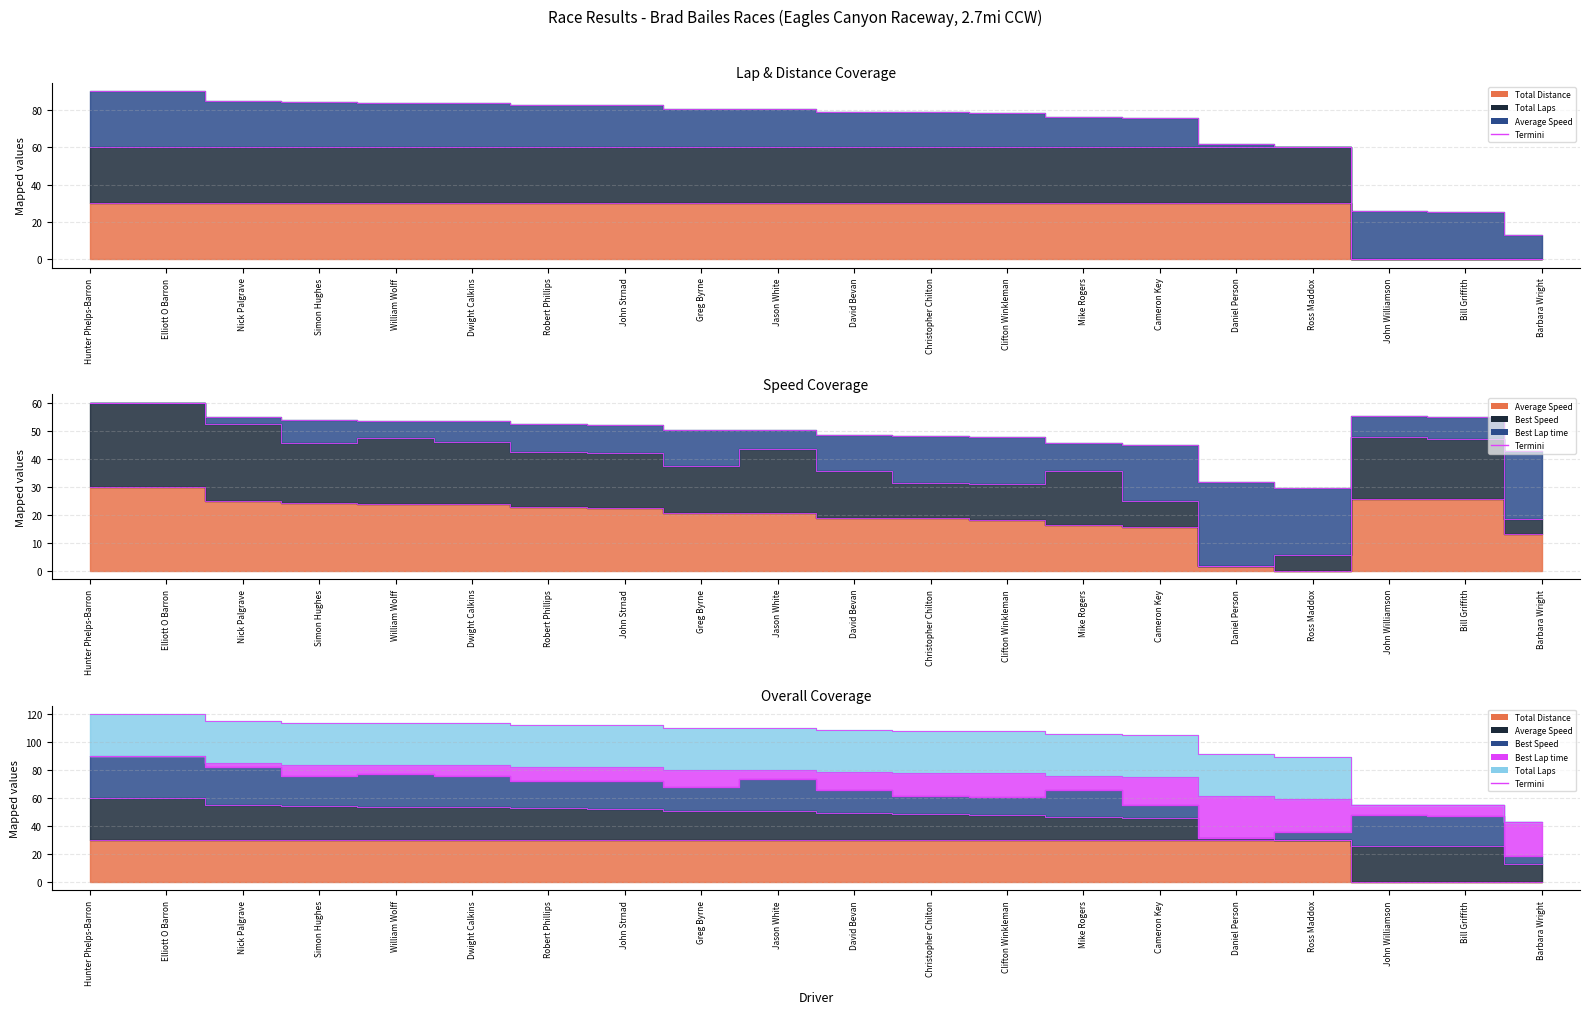

Where is Average Speed nearest to the value 15?

Cameron Key